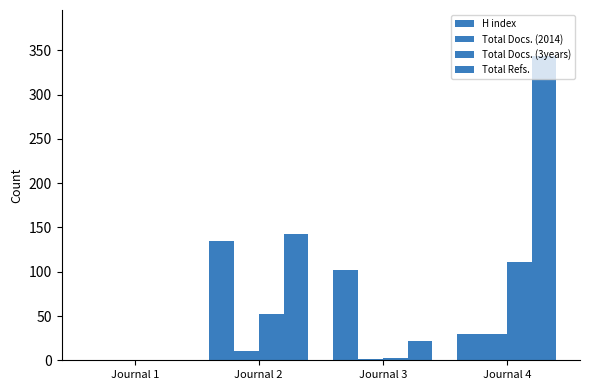

How many series are shown in this chart?

4